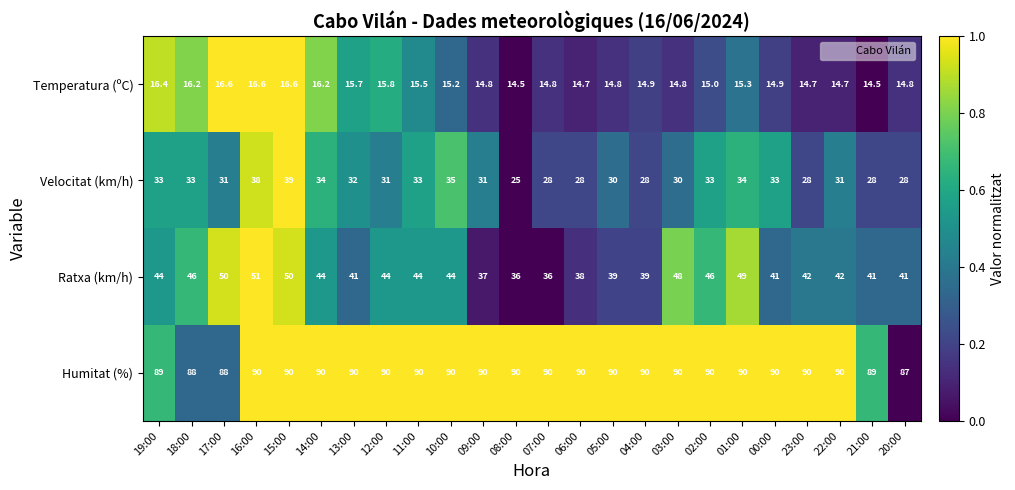

What is the spread (max minus min) of values at 19:00?

72.6